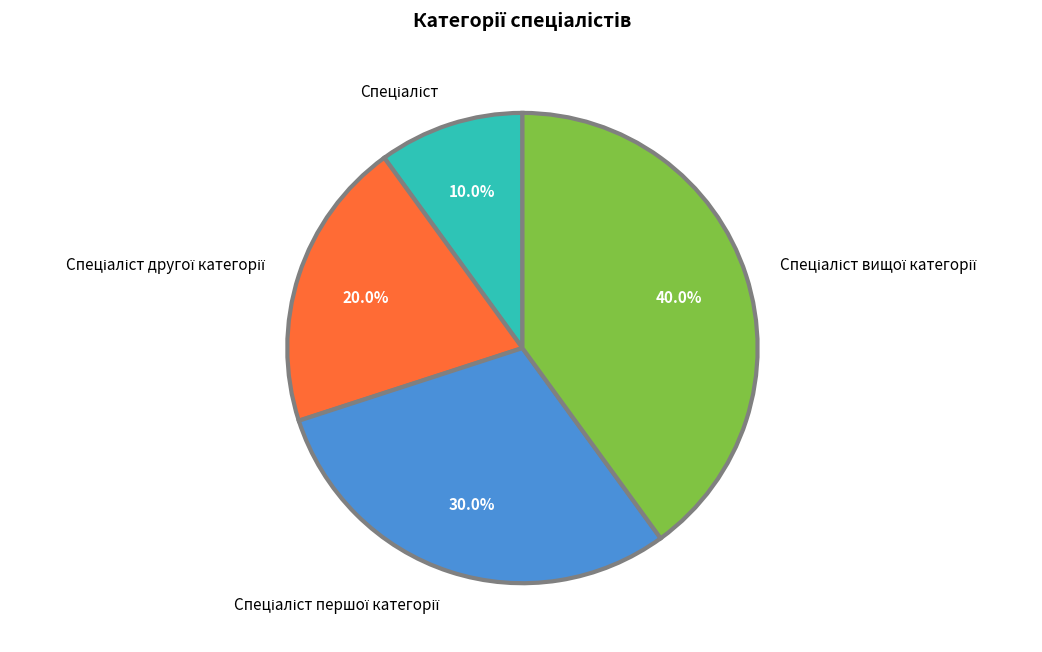

Is there any slice that represents more than half of the pie?

No